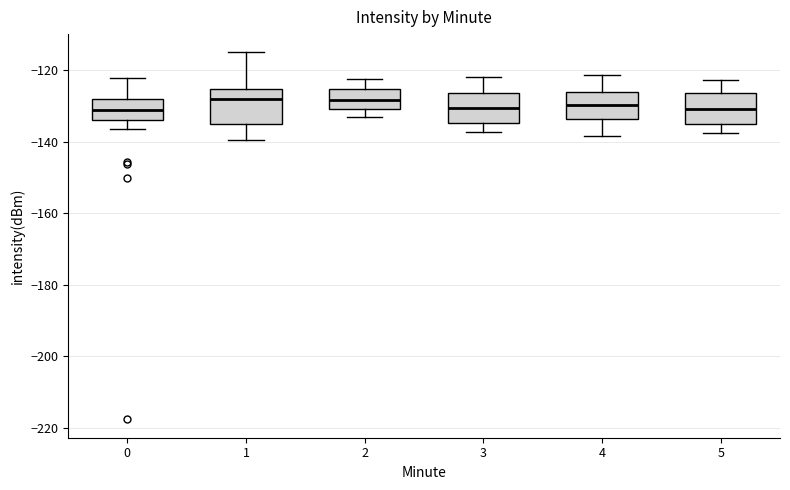

Reading left to right, read every box against the y-axis: the position of its median line, the range the box covers, and the ends of its whiskers. The values are not printed on the chart, so give them approximately, as read against the axis.

0: median -132, box -134 to -128, whiskers -136 to -122
1: median -128, box -134 to -126, whiskers -140 to -114
2: median -128, box -130 to -126, whiskers -134 to -122
3: median -130, box -134 to -126, whiskers -138 to -122
4: median -130, box -134 to -126, whiskers -138 to -122
5: median -130, box -134 to -126, whiskers -138 to -122